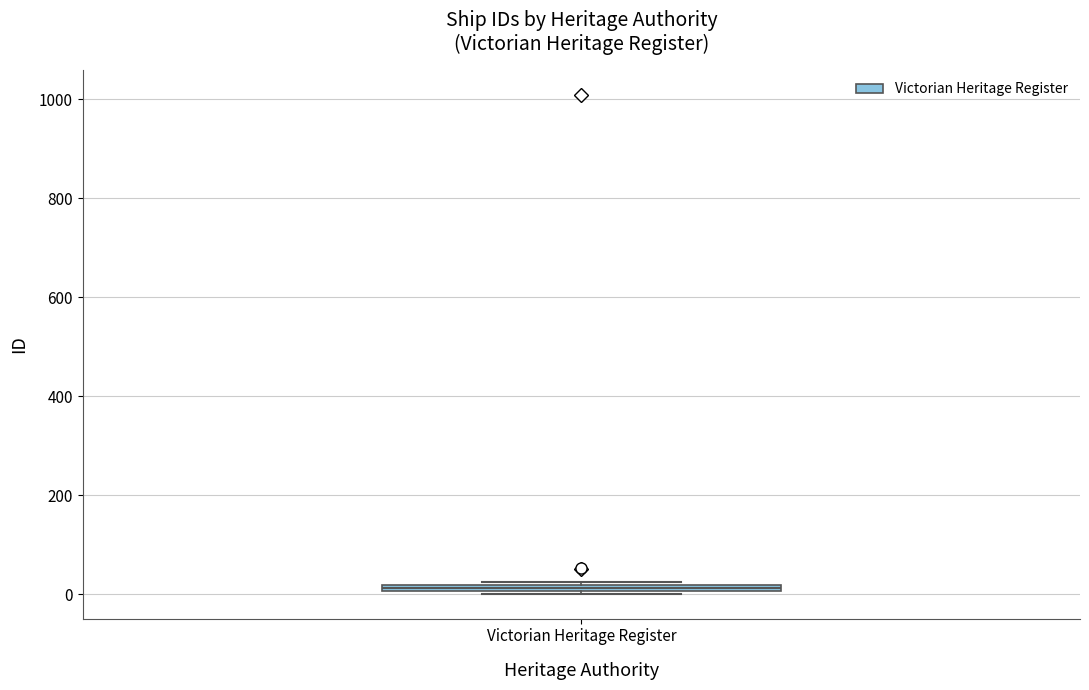

Where is the lower edge of the box for Victorian Heritage Register on the y-axis? The values are not printed on the chart, so give them approximately, as read against the axis.

0